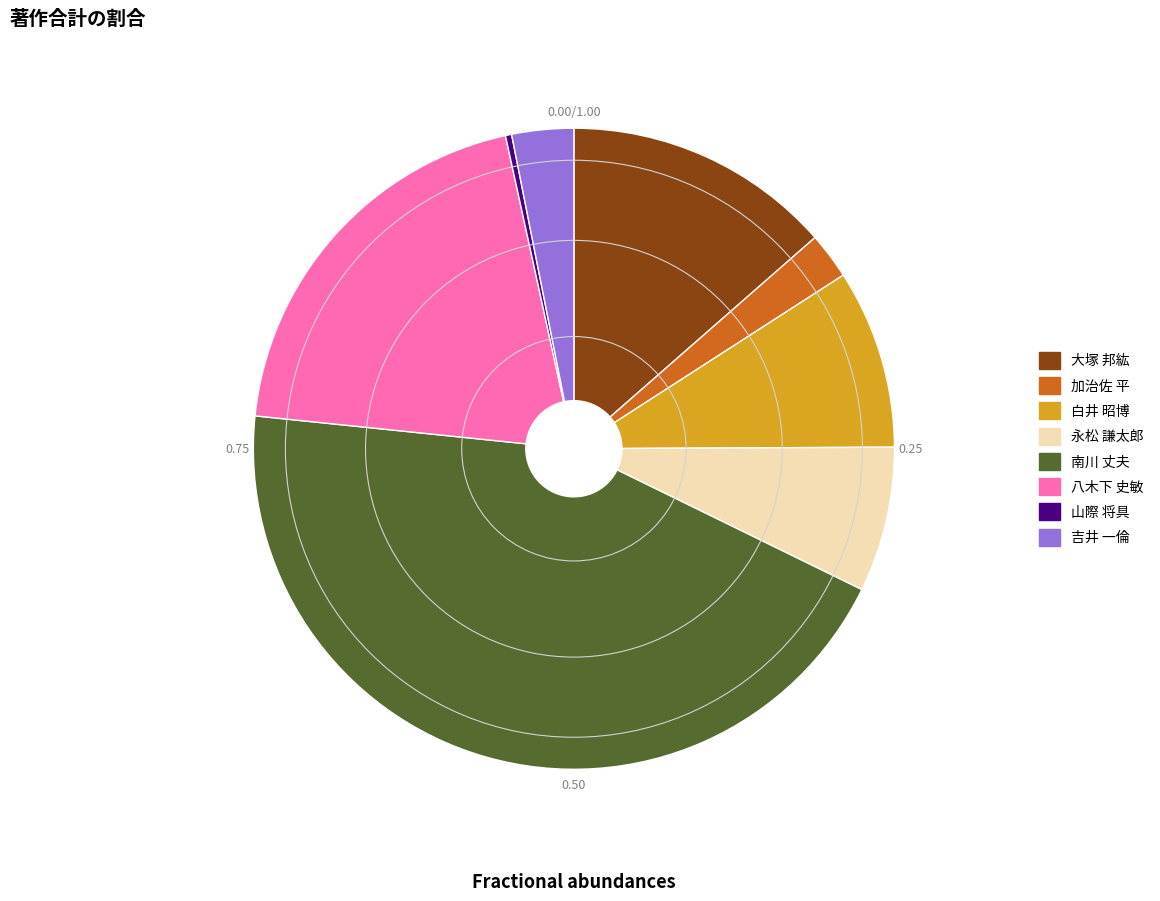

What is the smallest slice in the pie chart?

山際 将具